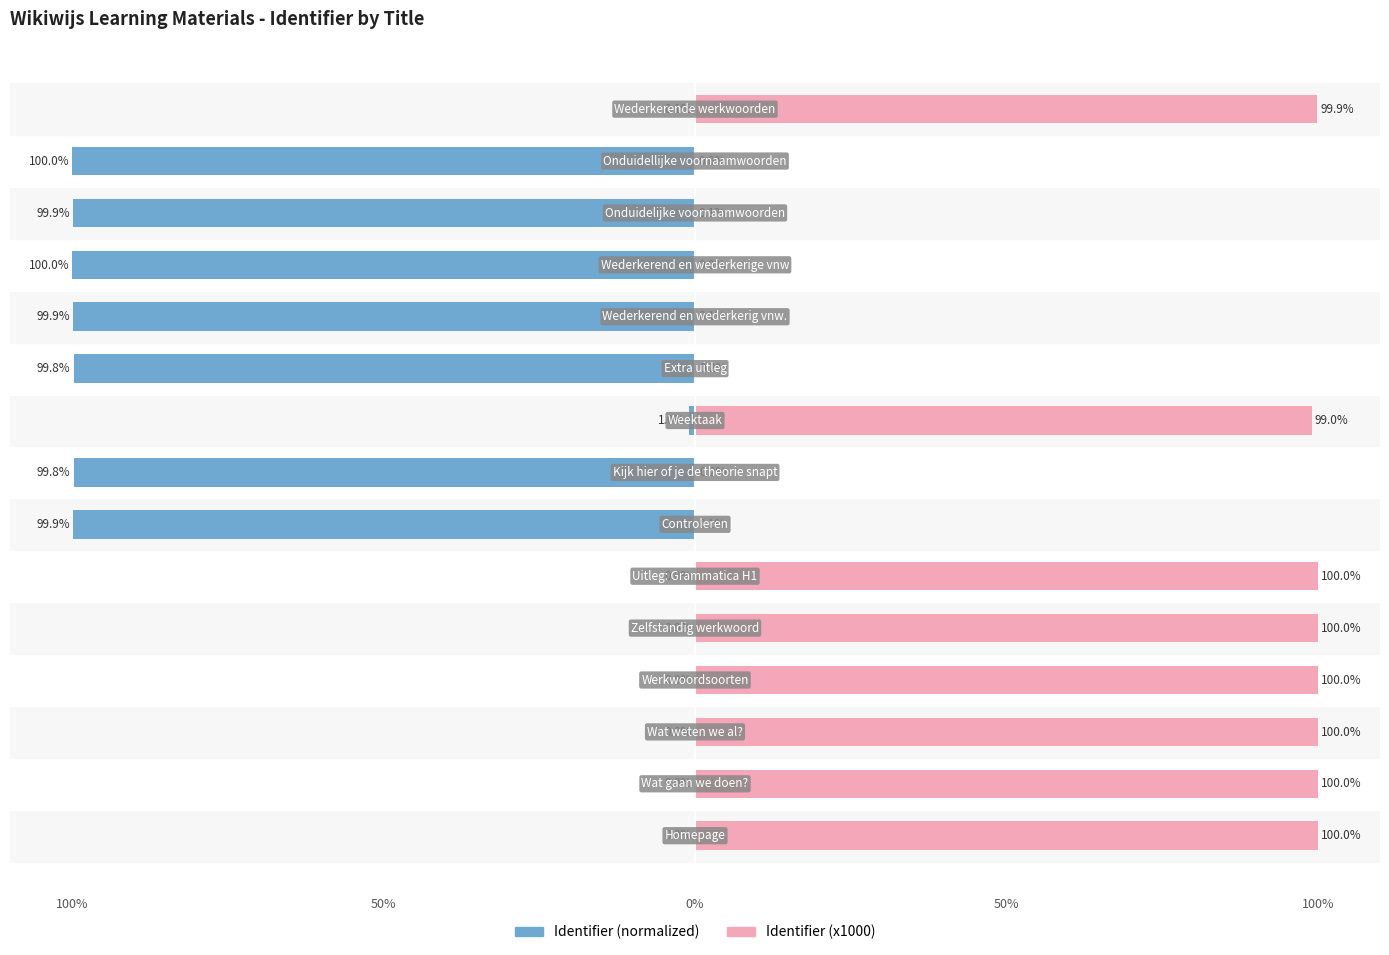

Between 1 and 5, which series saw the biggest shift?

Identifier (normalized)